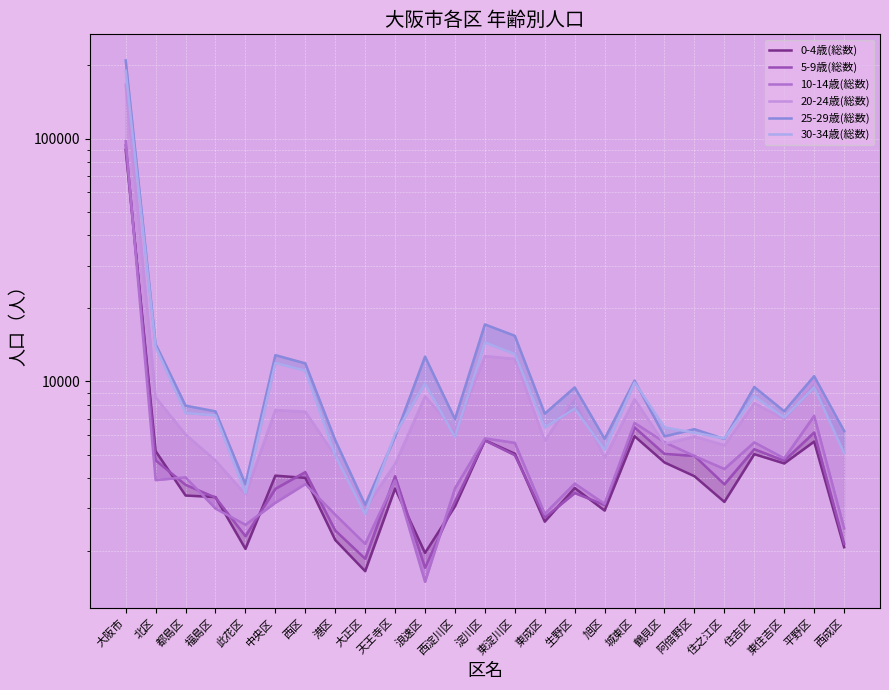

Which series has the largest range (max minus min)?

25-29歳(総数)